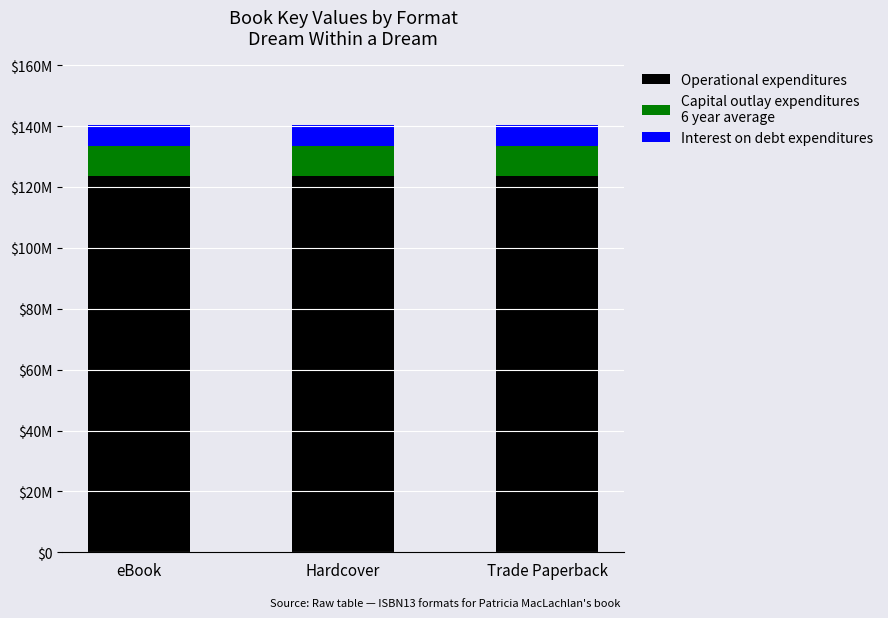

What is the total value across all series at Trade Paperback?

140479840.0